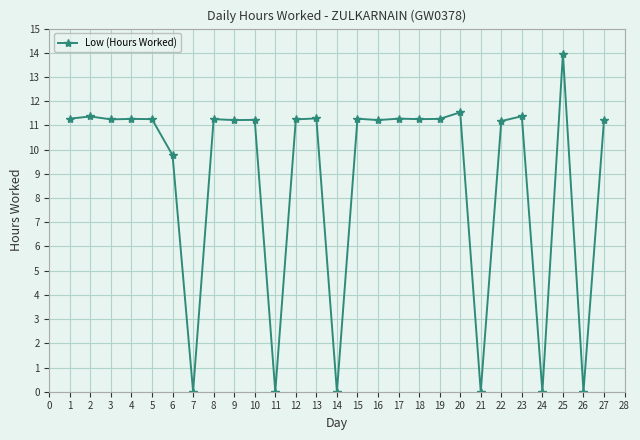

Is it true that the value at 13 is 2.3?

False